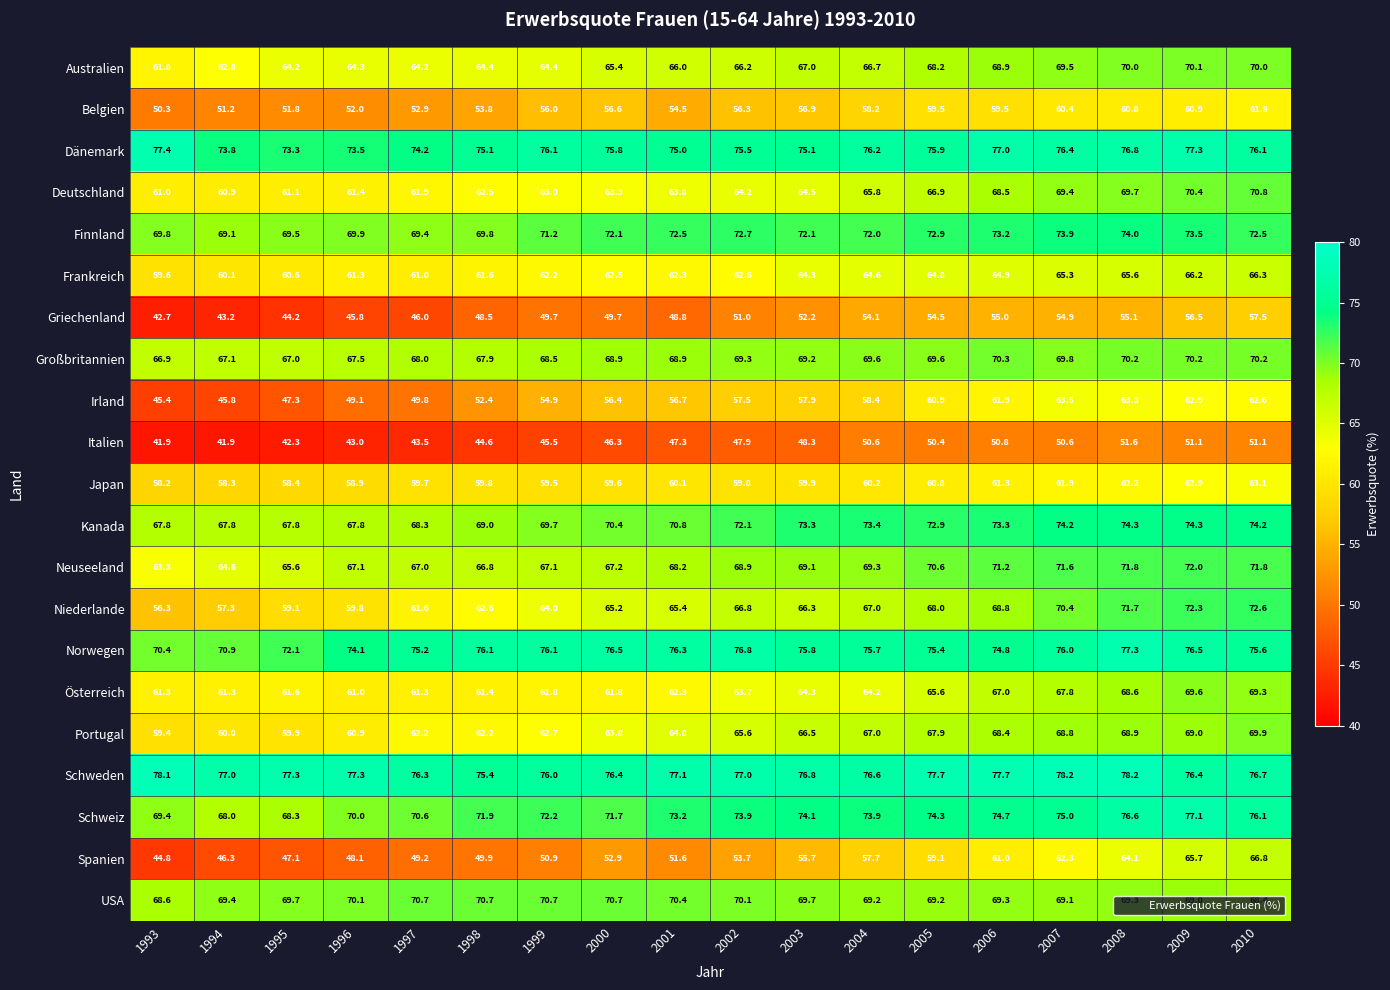

At which category is the sum across all series the highest?

2009